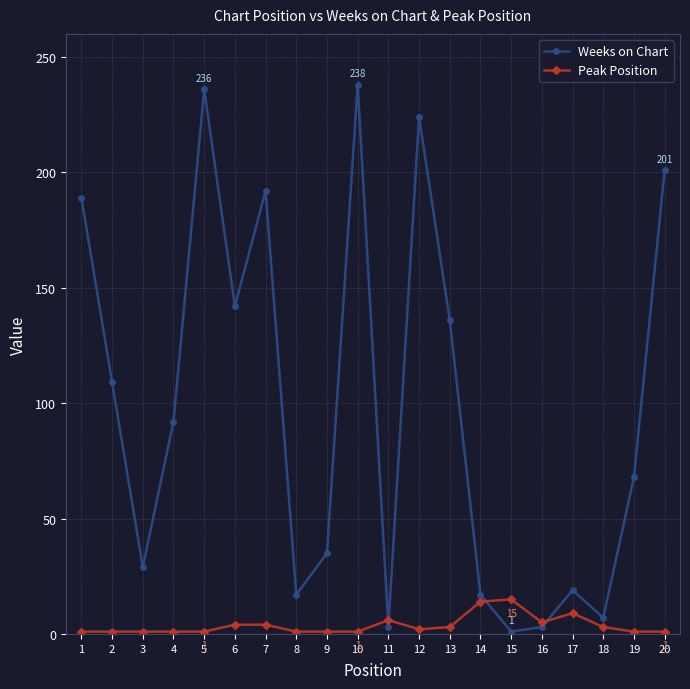

List the series in order of their peak value, highest first.

Weeks on Chart, Peak Position